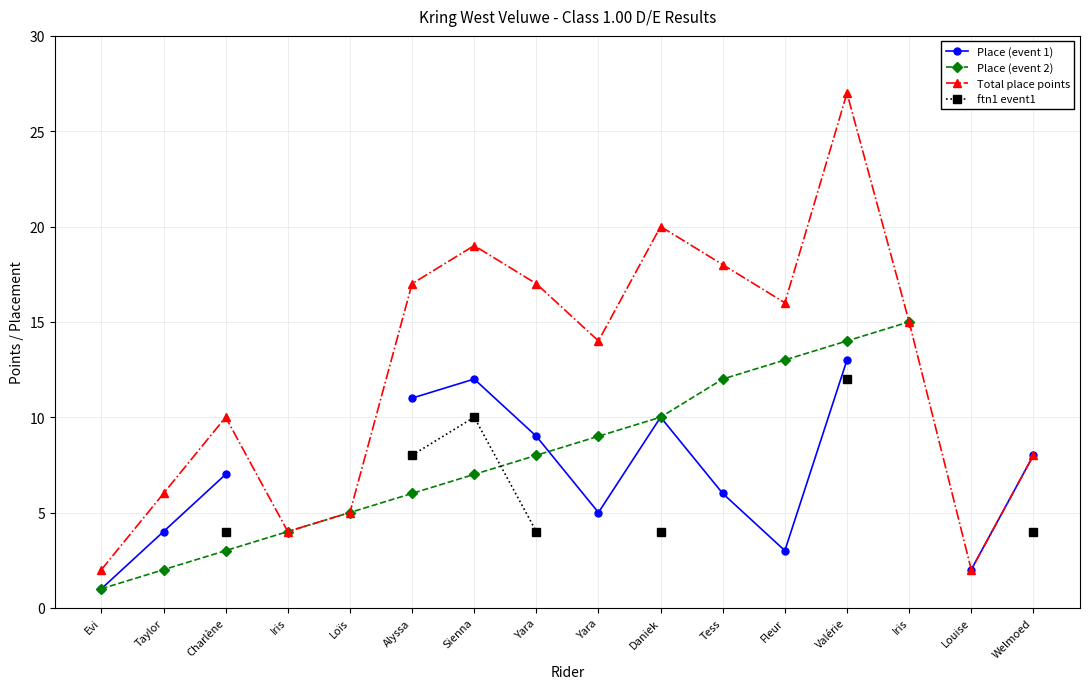

How many distinct data groups are displayed?

4